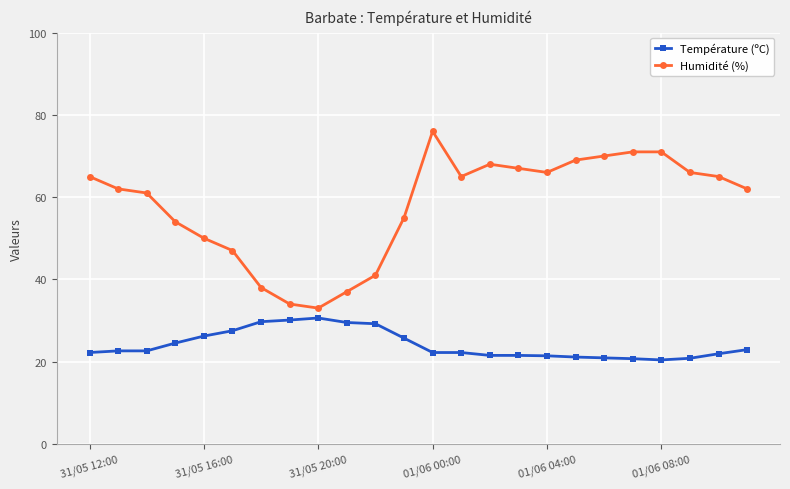

True or false: Humidité (%) and Température (ºC) intersect in this chart.

False